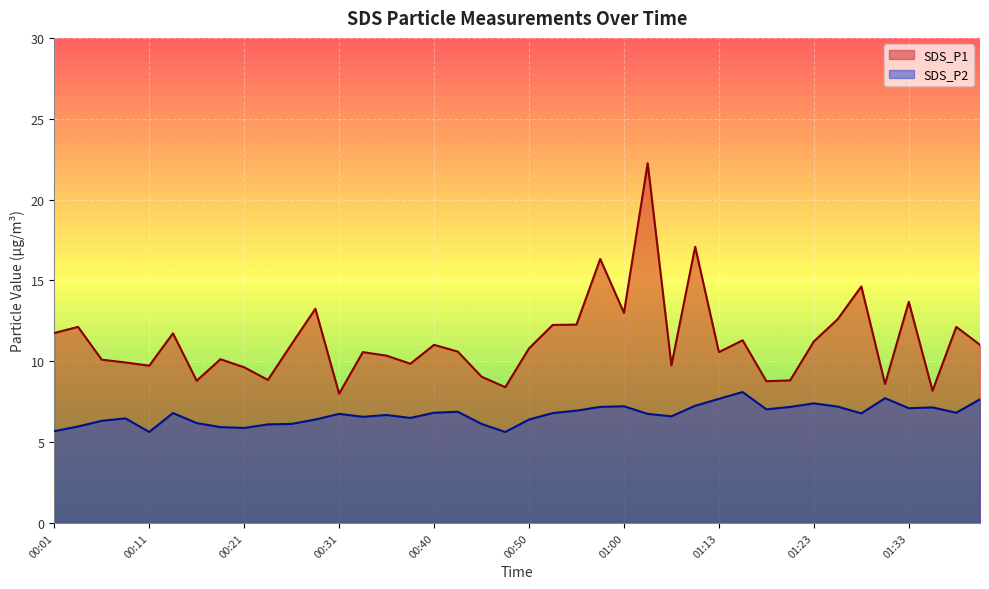

Where is the first local minimum for SDS_P2?

00:11